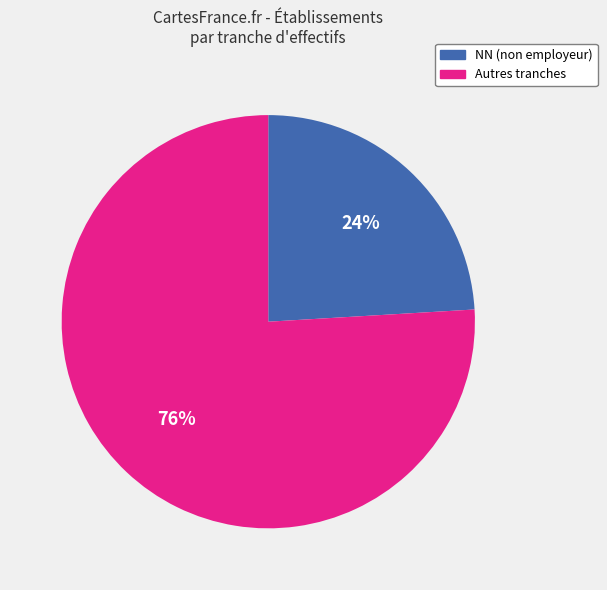

Is there any slice that represents more than half of the pie?

Yes